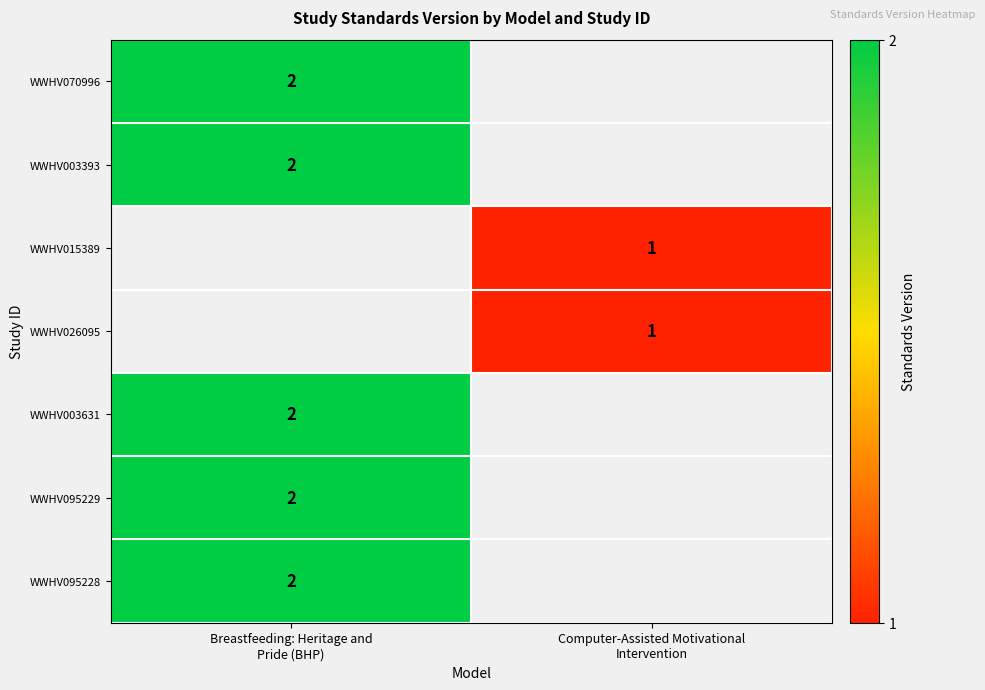

At how many categories does at least one series exceed 1?

1